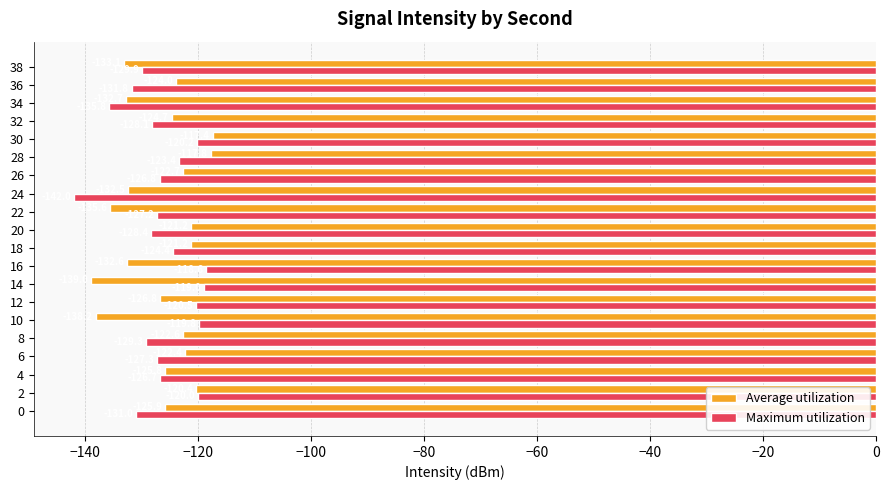

How many values in the Maximum utilization series exceed -126?

8